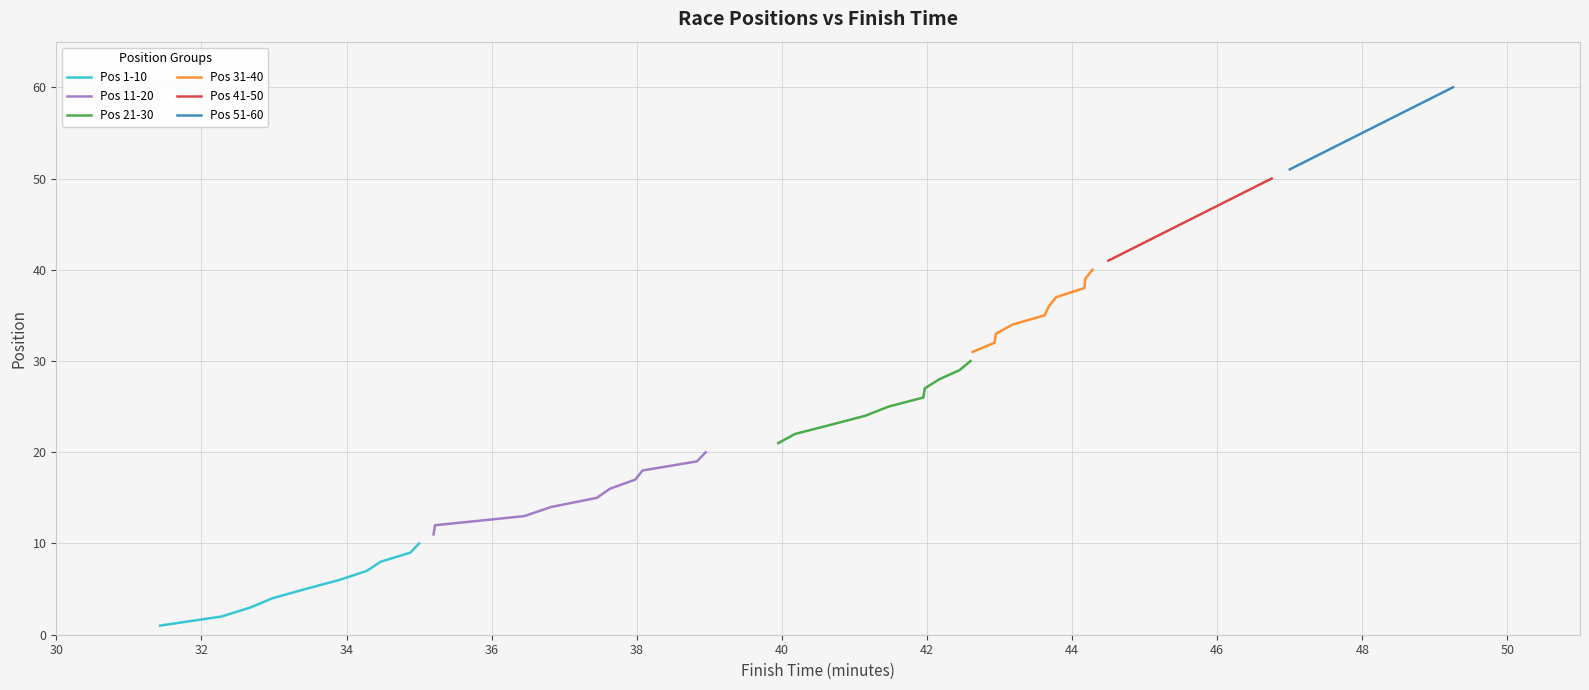

Count the number of categories in the chart.

10